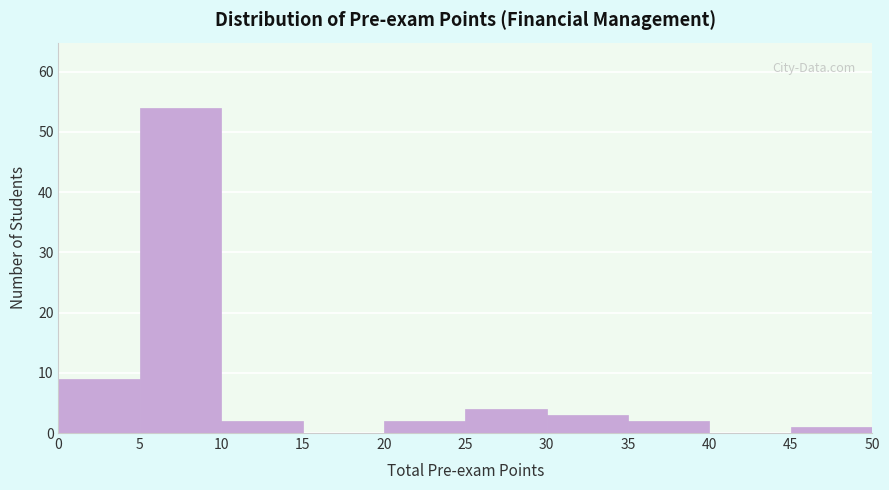

Reading left to right, transcribe this chart: for each bar, give the range it covers on the x-axis and its height. The values are not printed on the chart, so give them approximately, as read against the axis.

0 to 5: 9
5 to 10: 54
10 to 15: 2
15 to 20: 0
20 to 25: 2
25 to 30: 4
30 to 35: 3
35 to 40: 2
40 to 45: 0
45 to 50: 1